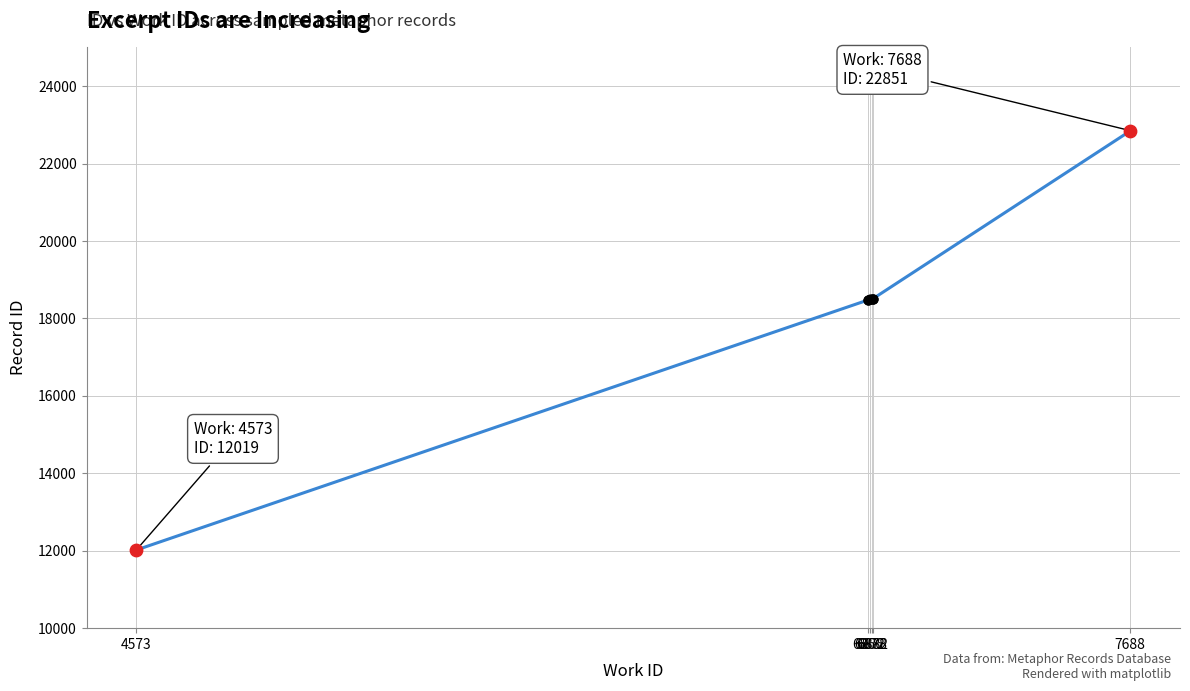

Which has a higher value, 4573 or 6882?

6882